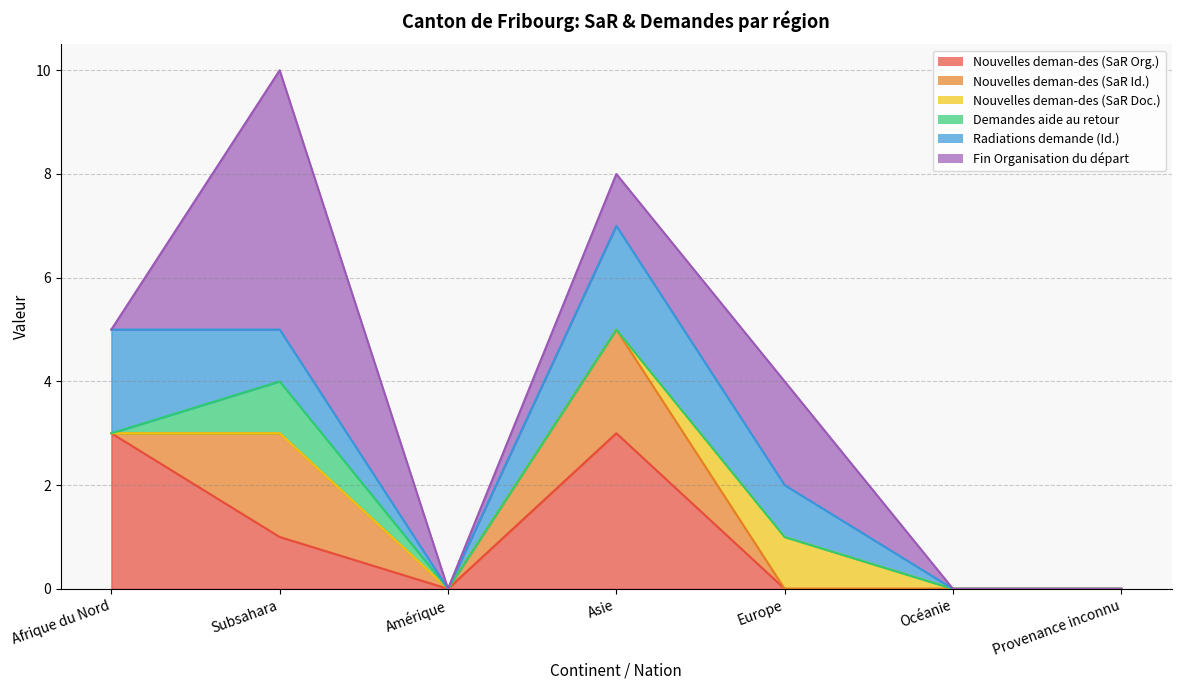

In Fin Organisation du départ, how many points are lower than both neighbors (excluding endpoints)?

1